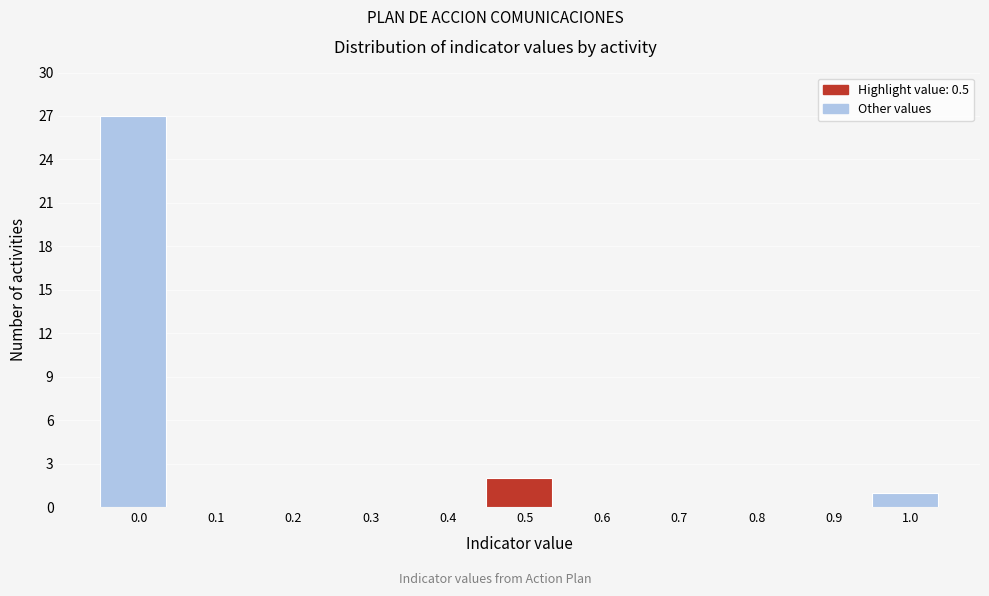

Reading left to right, what are all the values shown in this chart?

0.0=27	0.1=0	0.2=0	0.3=0	0.4=0	0.5=2	0.6=0	0.7=0	0.8=0	0.9=0	1.0=1